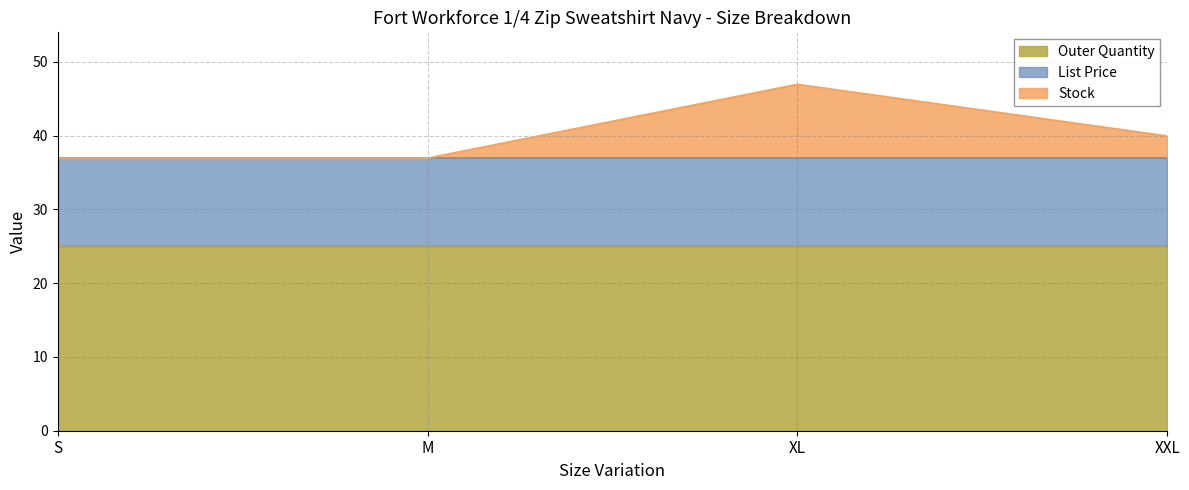

True or false: Stock has more than 2 interior local peaks.

False